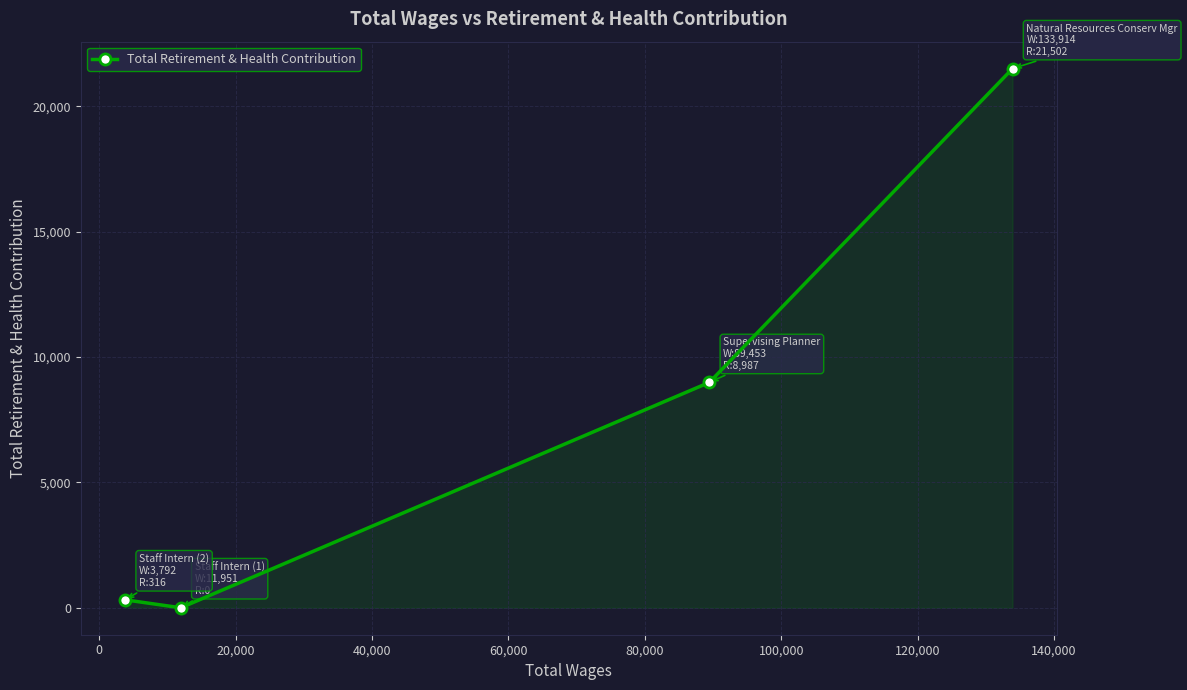

What is the greatest value displayed?

21502